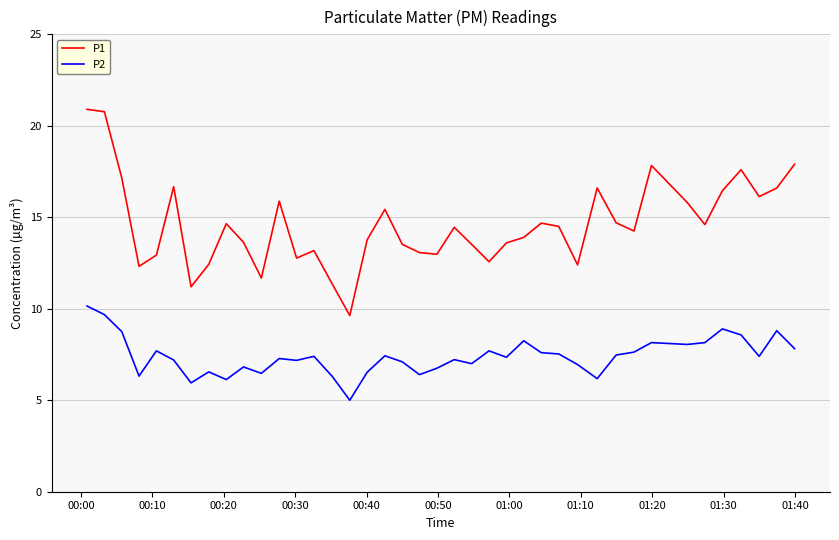

Which series has the largest range (max minus min)?

P1